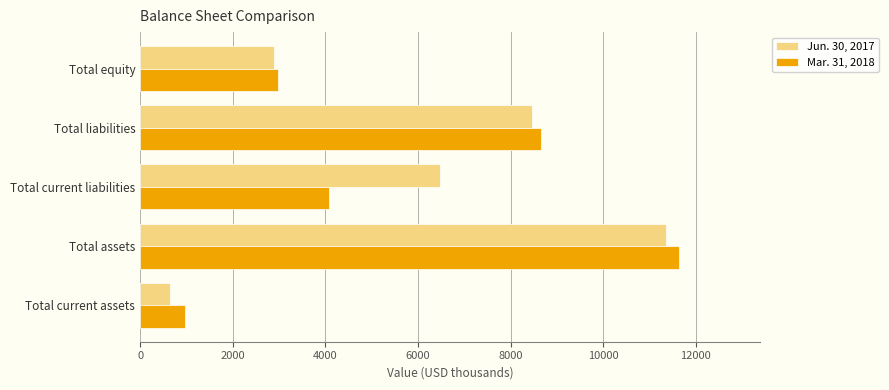

Rank the series by their average value, from lowest to highest.

Mar. 31, 2018, Jun. 30, 2017